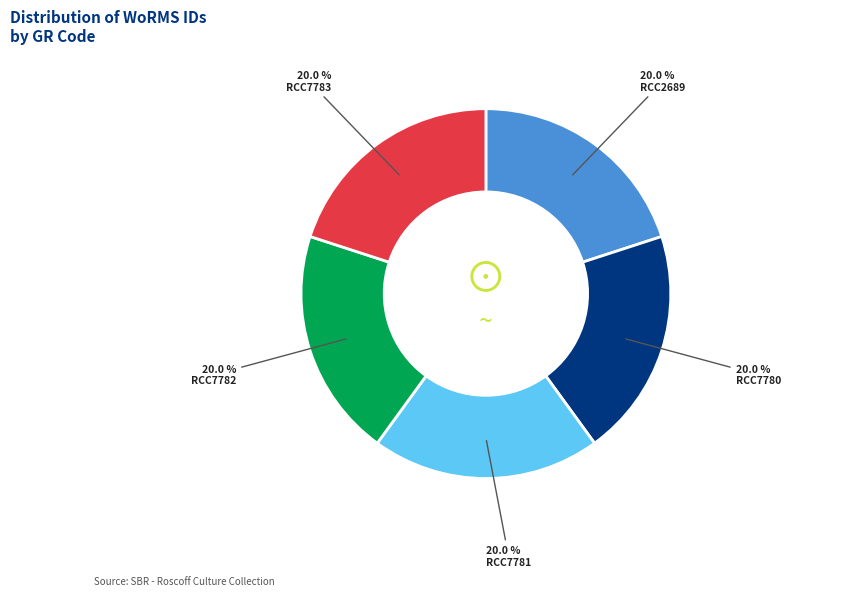

How many segments does this pie chart have?

5